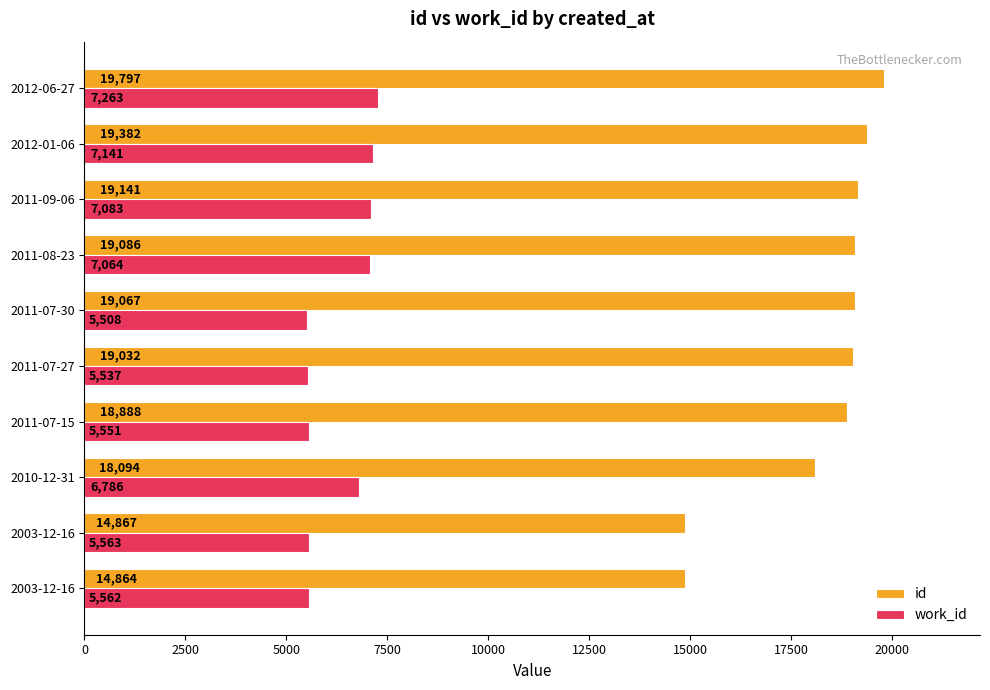

What are all the series names shown in the legend?

id, work_id